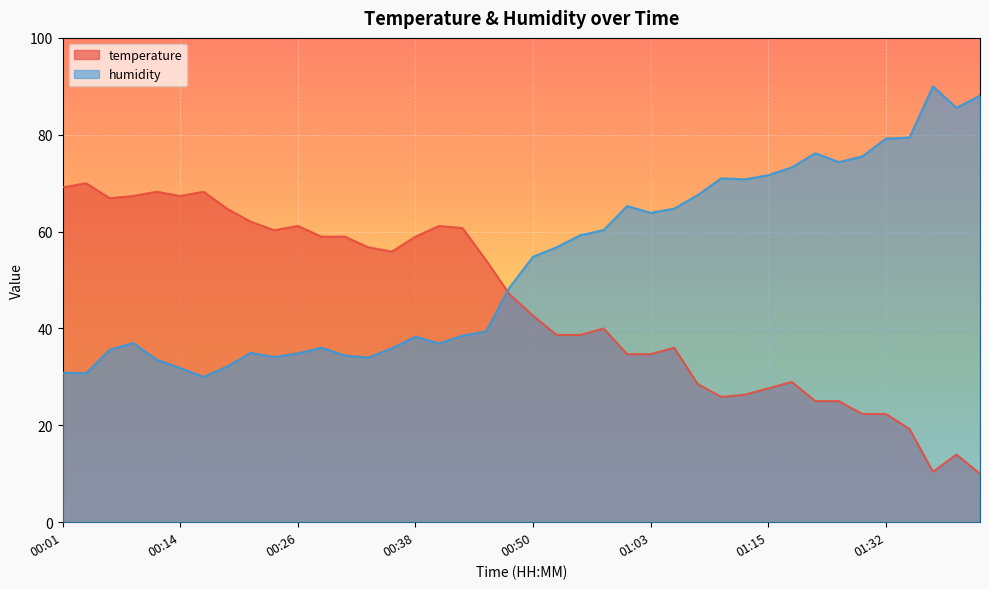

What is the sum of the temperature values at 01:46 and 00:18?

74.7